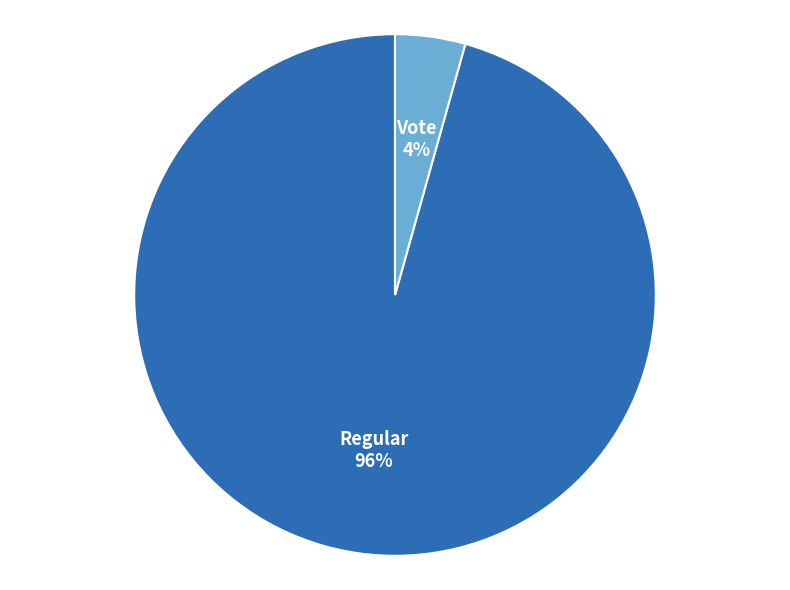

Rank the categories by value from lowest to highest.

Vote, Regular